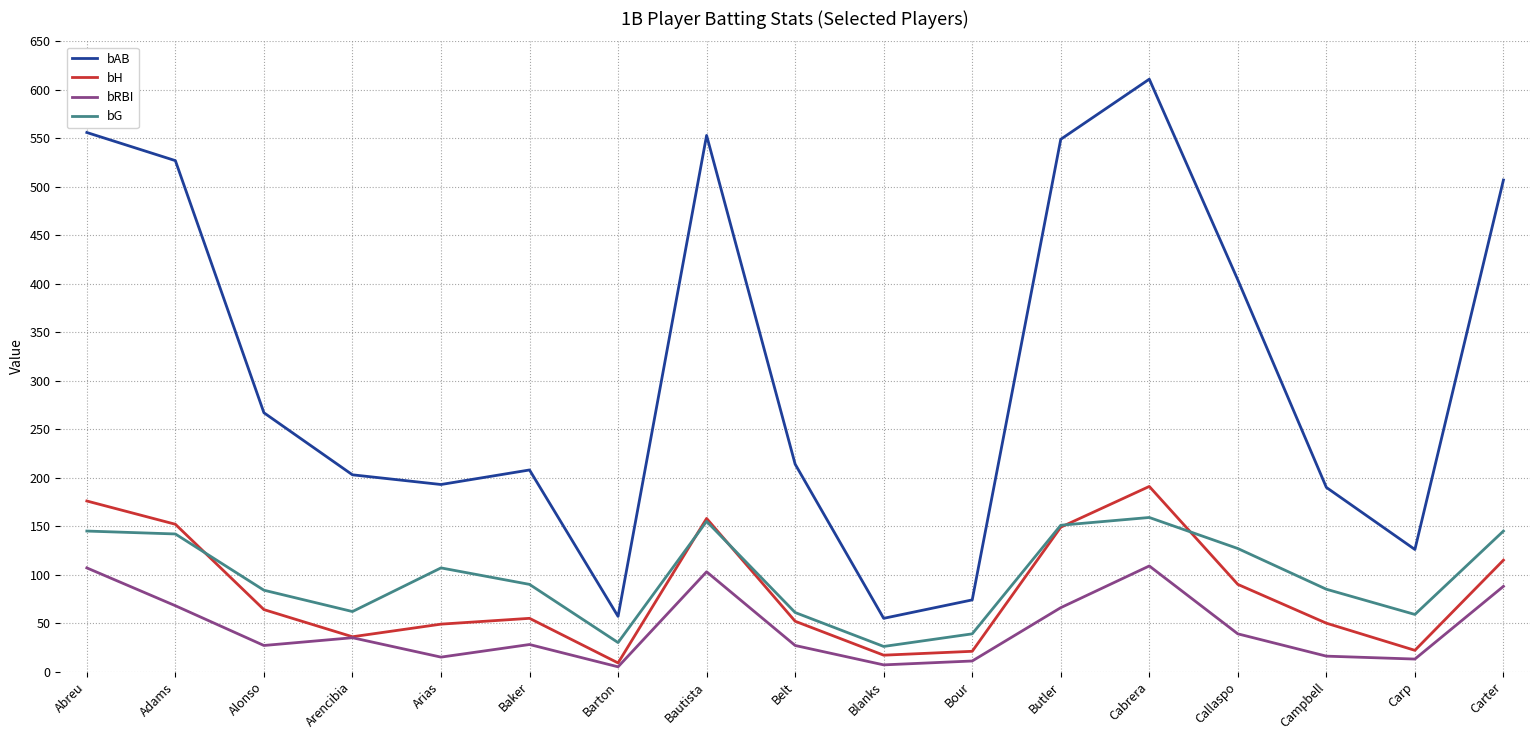

Which series has the largest total across all categories?

bAB